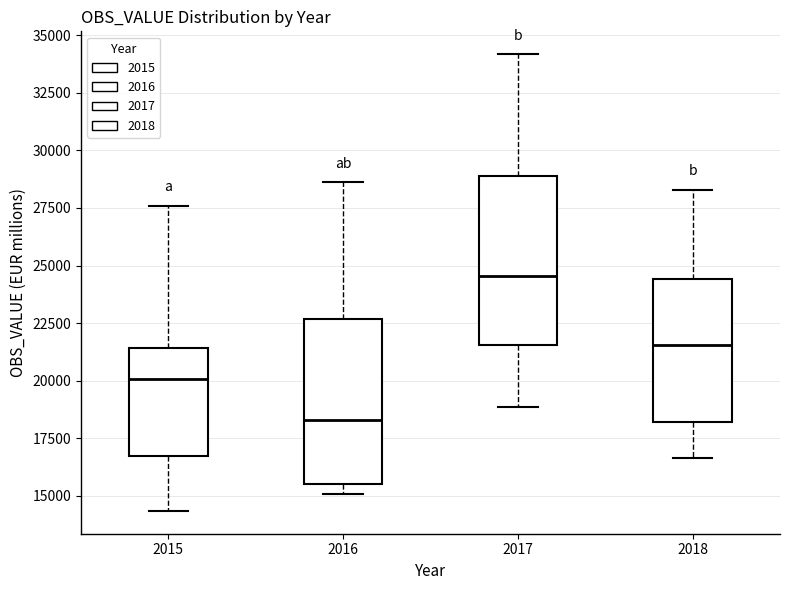

Which box's median line is the lowest?

2016